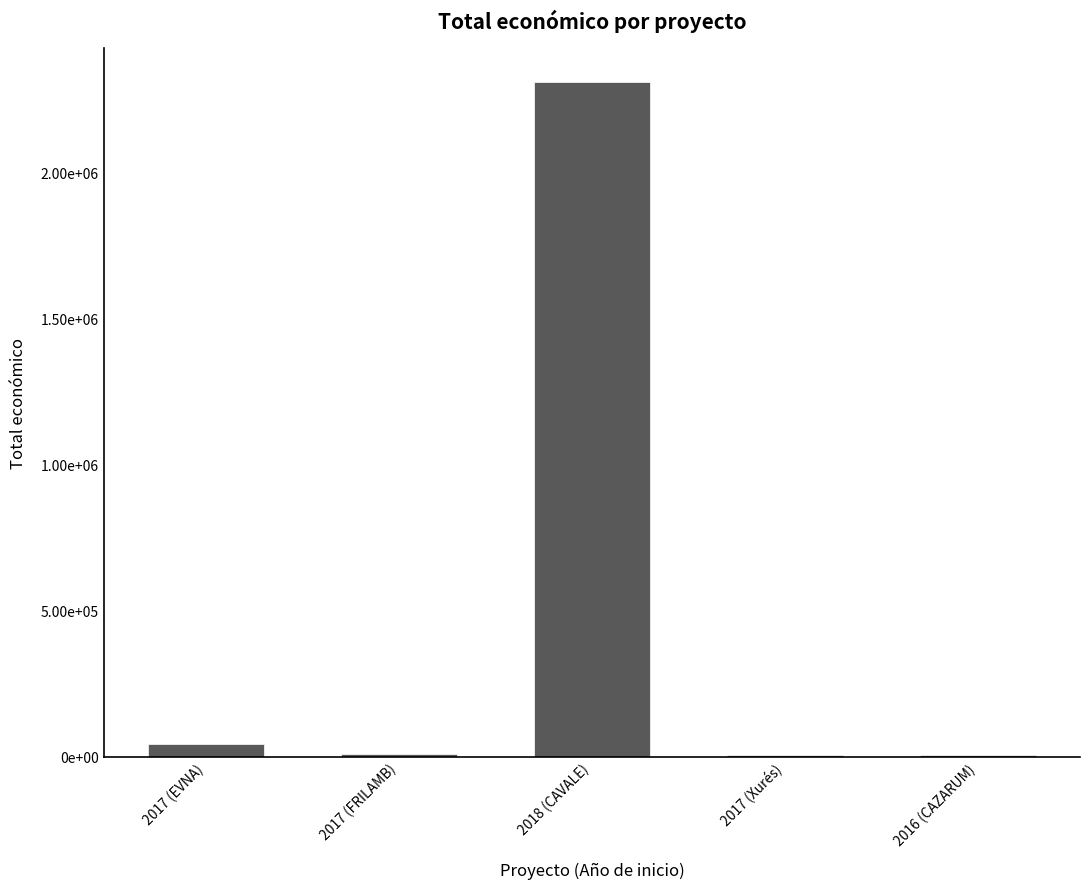

What is the sum of all values?

2372198